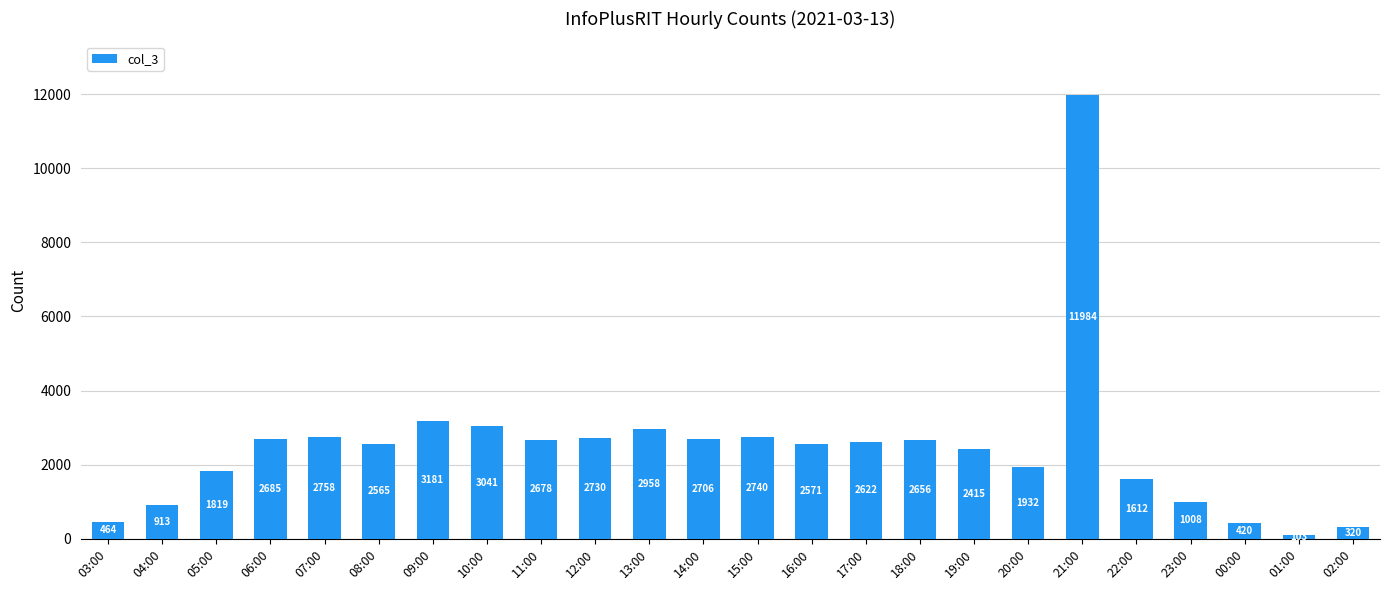

What is the ratio of the value at 09:00 to the value at 00:00?

7.6